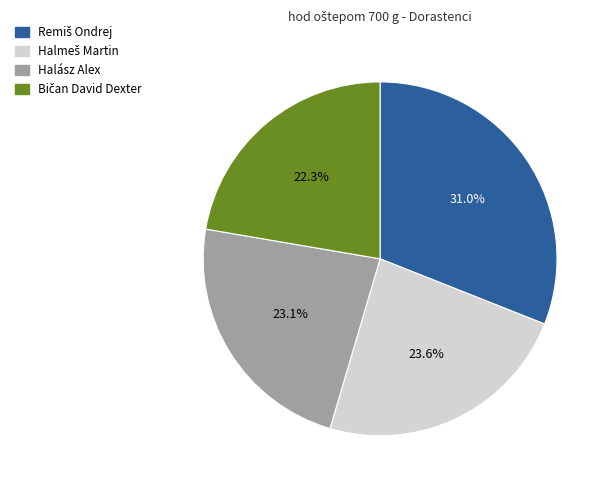

The Halász Alex slice represents 23% of the pie. True or false?

True